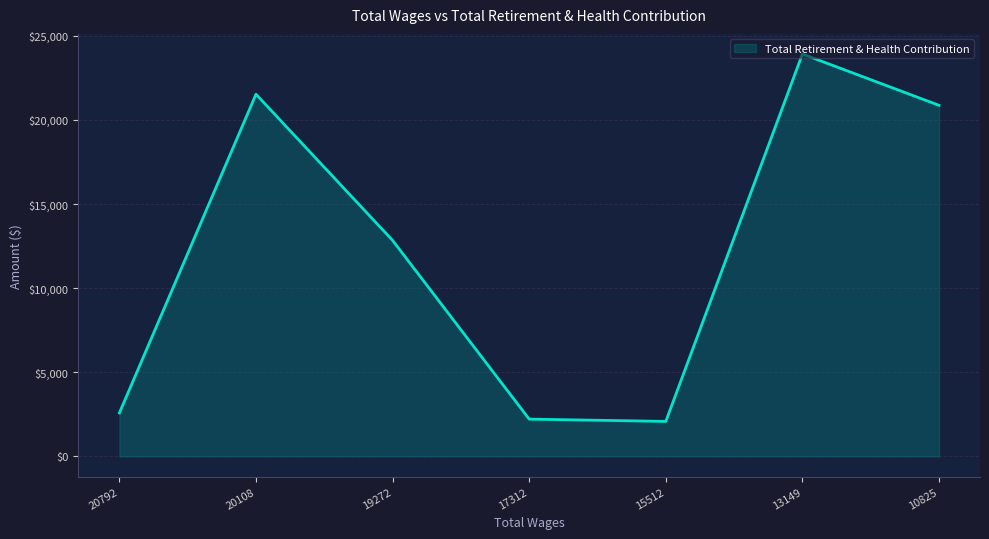

True or false: there are more than 2 points higher than both neighbors.

False